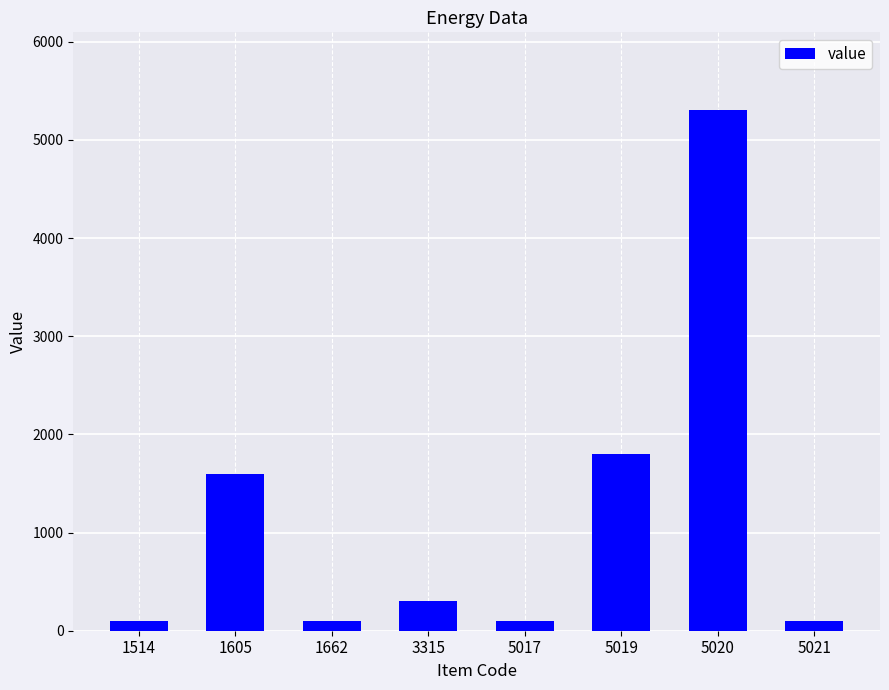

Which category has the highest value across all series?

5020